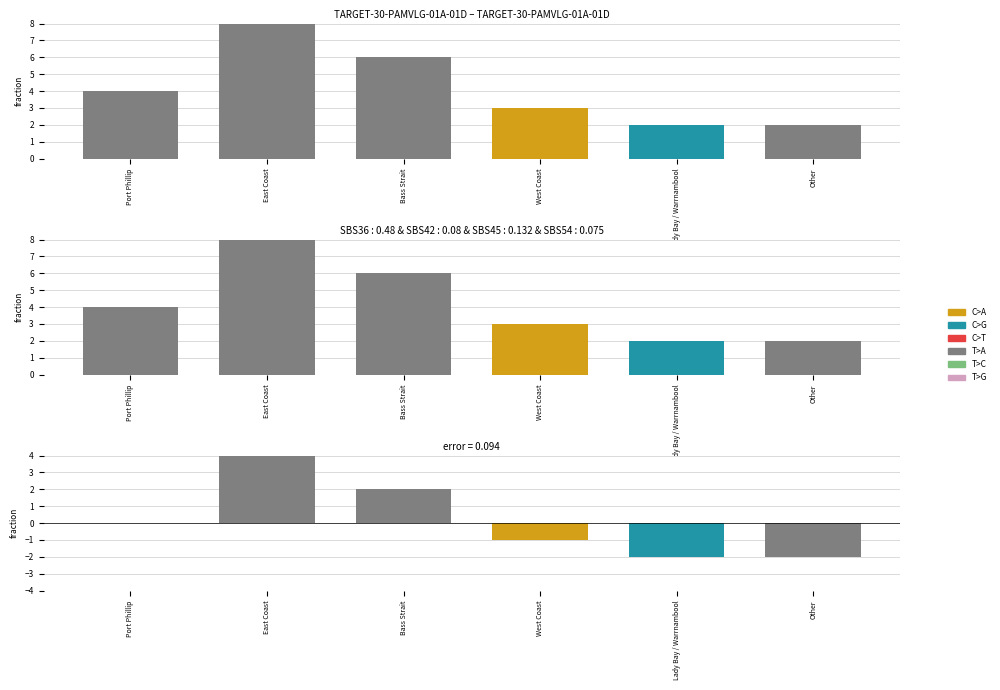

How many positive values are there?

2